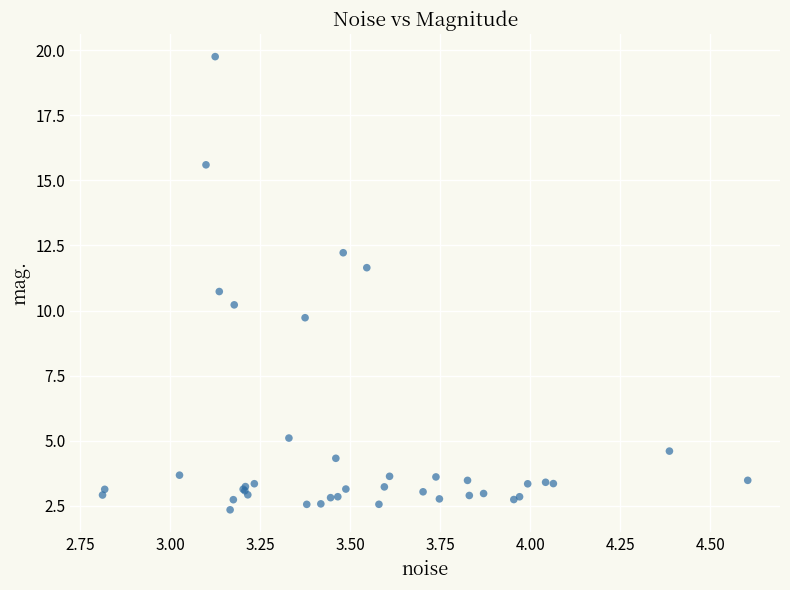

What Y value in the scatter plot is closest to 11?

10.7